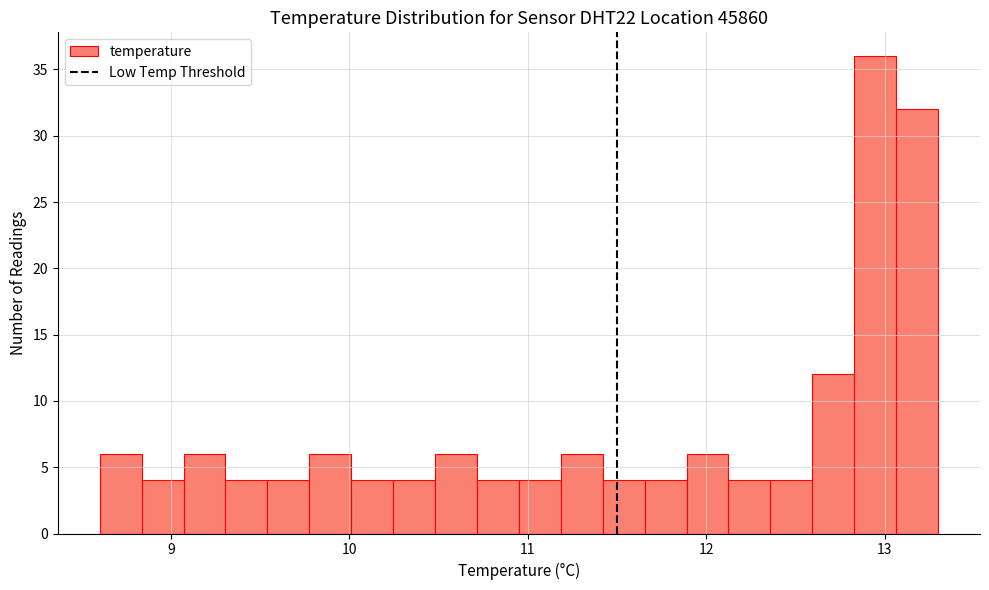

Read against the x-axis, roughly where is the centre of the tallest bar?

12.9